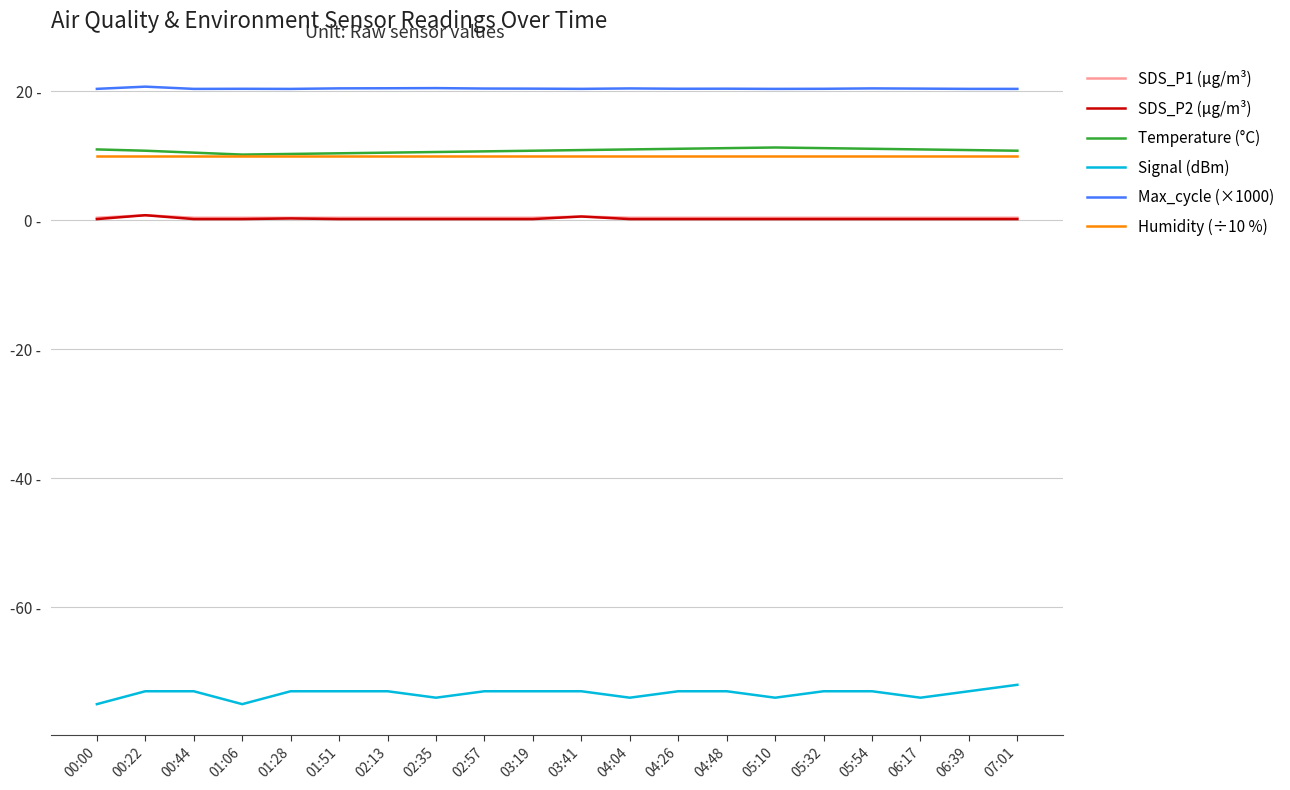

What are all the series names shown in the legend?

SDS_P1 (µg/m³), SDS_P2 (µg/m³), Temperature (°C), Signal (dBm), Max_cycle (×1000), Humidity (÷10 %)